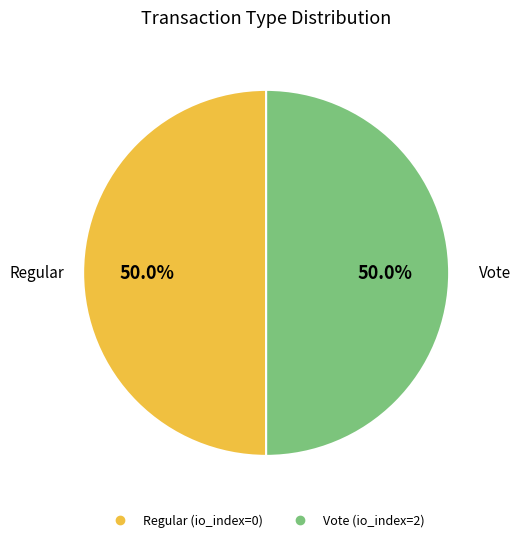

Count the number of slices in the pie.

2